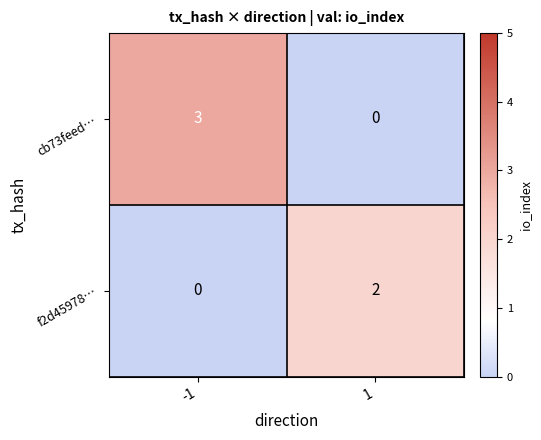

The f2d45978… series shows 0 at -1. True or false?

True